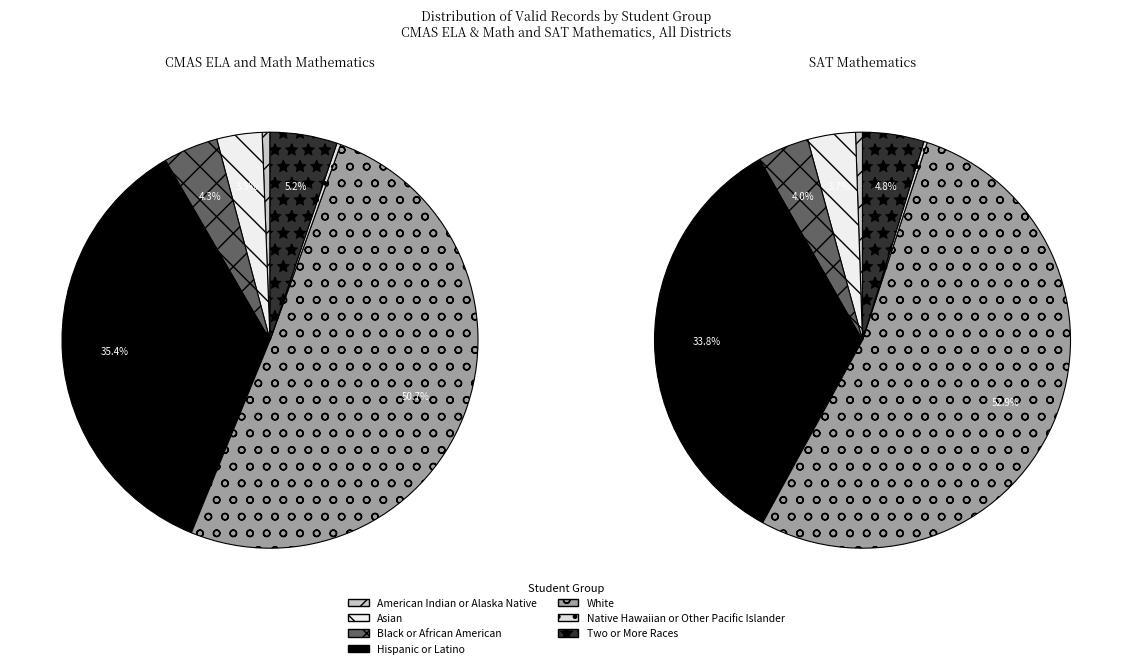

Does Two or More Races account for over 50% of the chart?

No